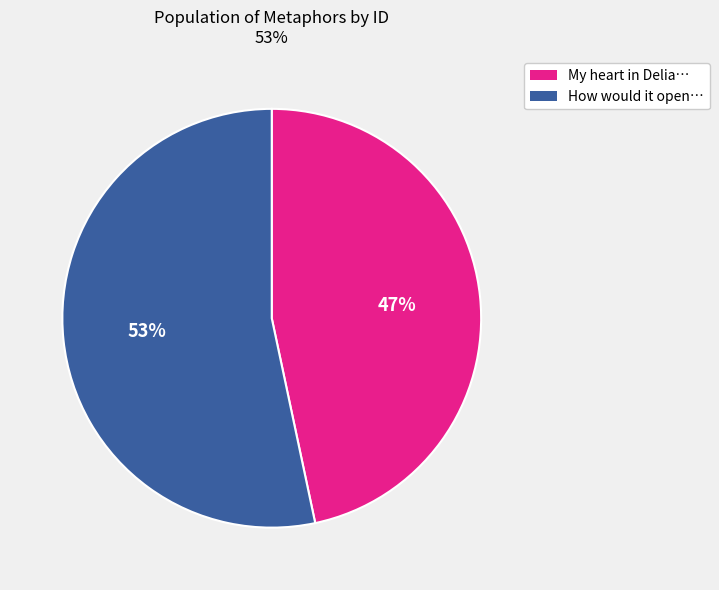

Which slice is the smallest?

My heart in Delia…